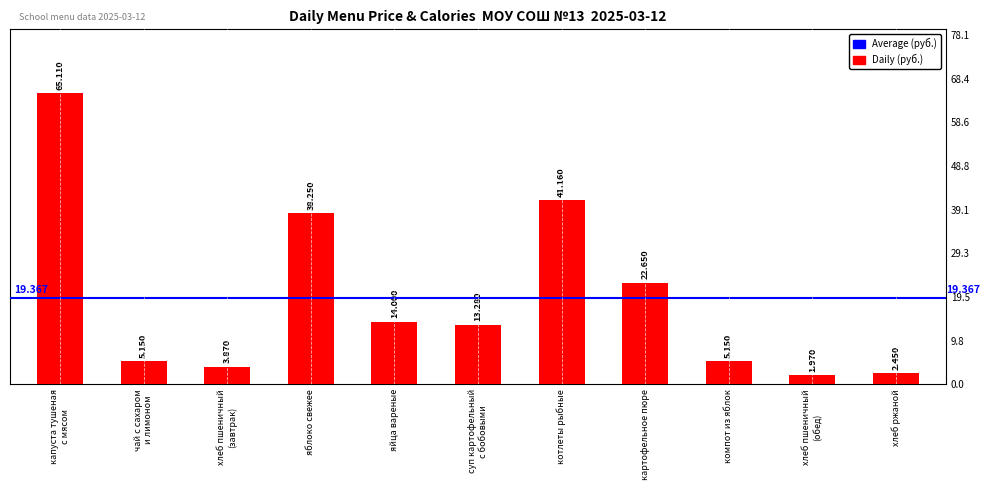

What position from the right is яблоко свежее?

8